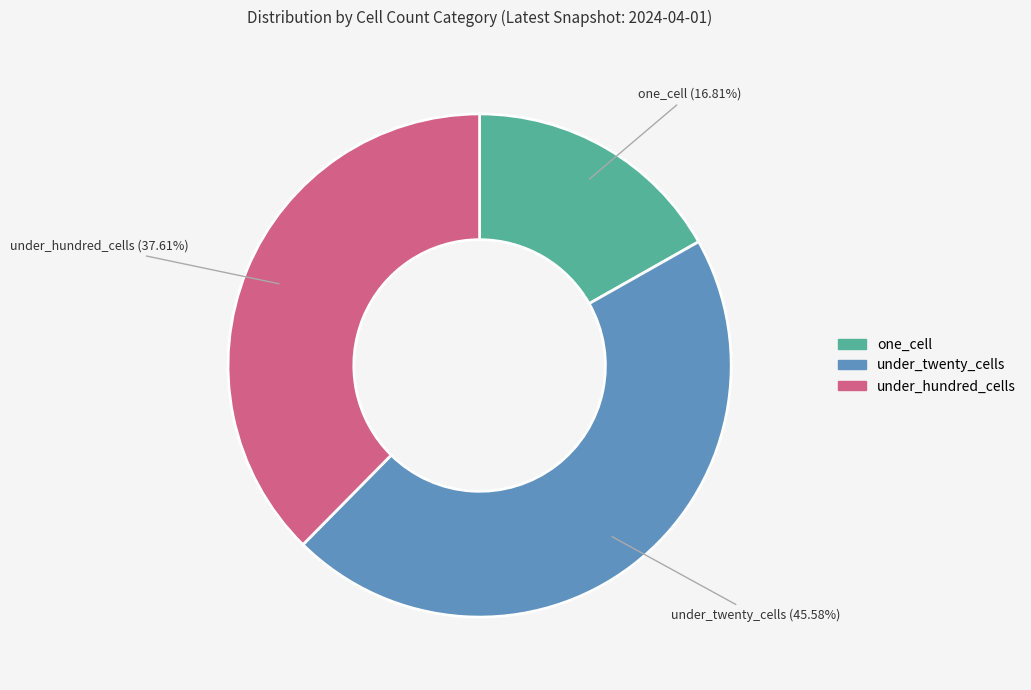

Which slice is the largest?

under_twenty_cells